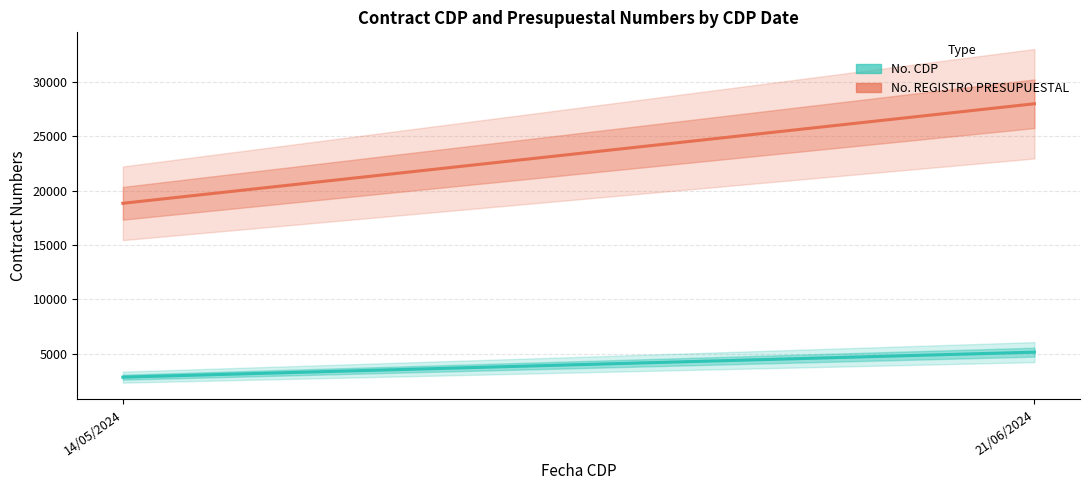

At which label does No. CDP reach its minimum?

14/05/2024